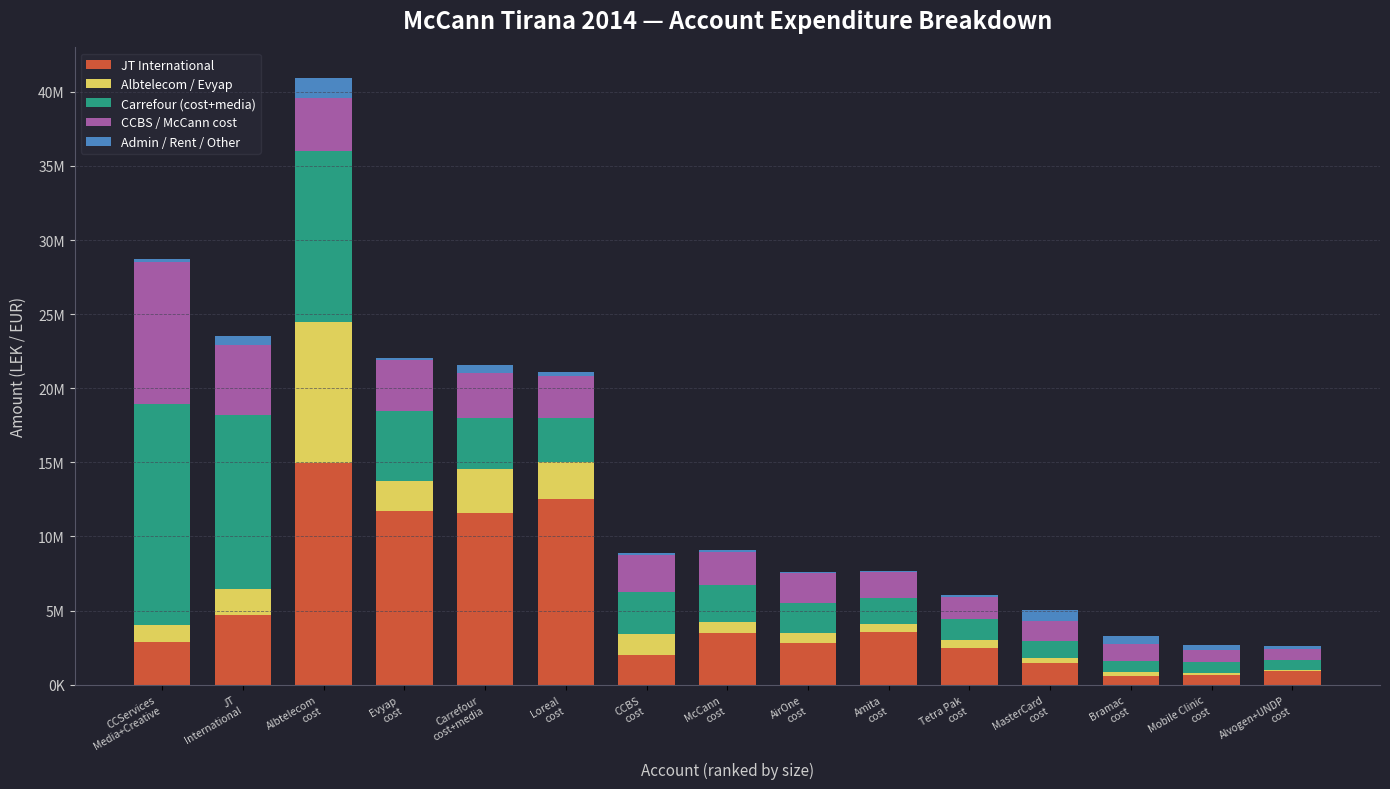

What are all the series names shown in the legend?

JT International, Albtelecom / Evyap, Carrefour (cost+media), CCBS / McCann cost, Admin / Rent / Other